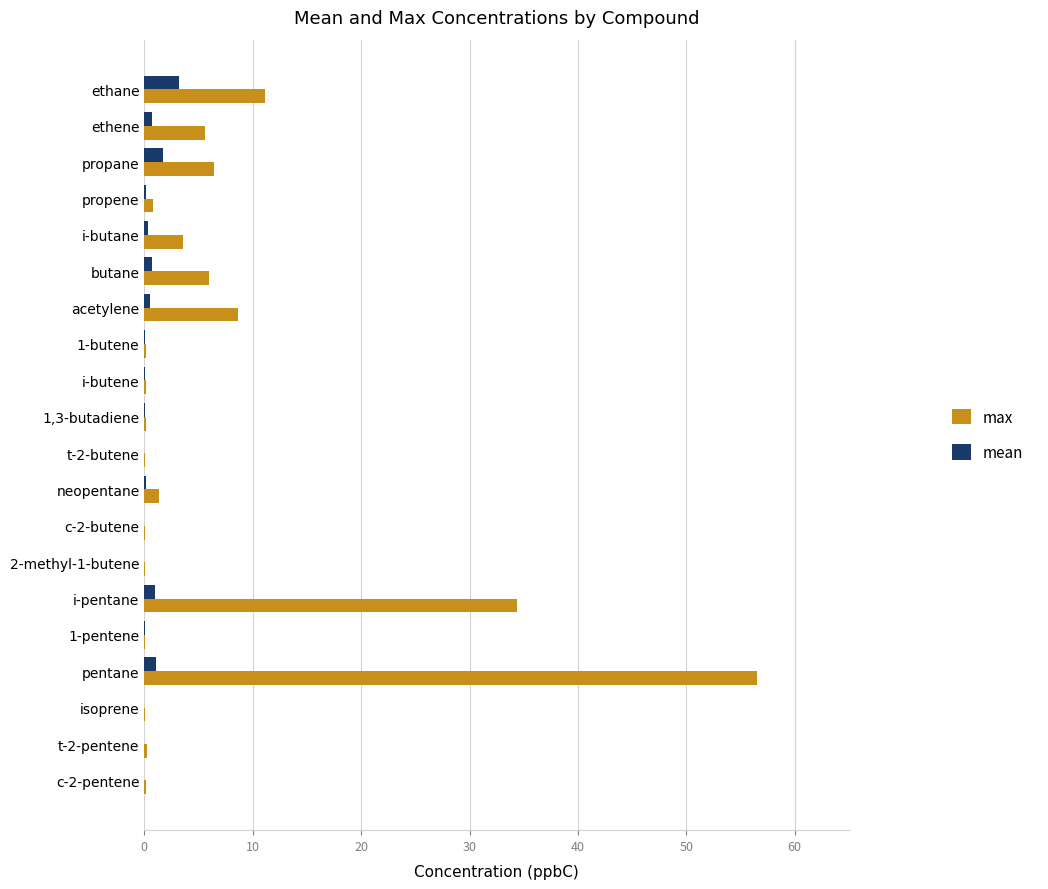

True or false: max has a value of 3.6 at i-butane.

True